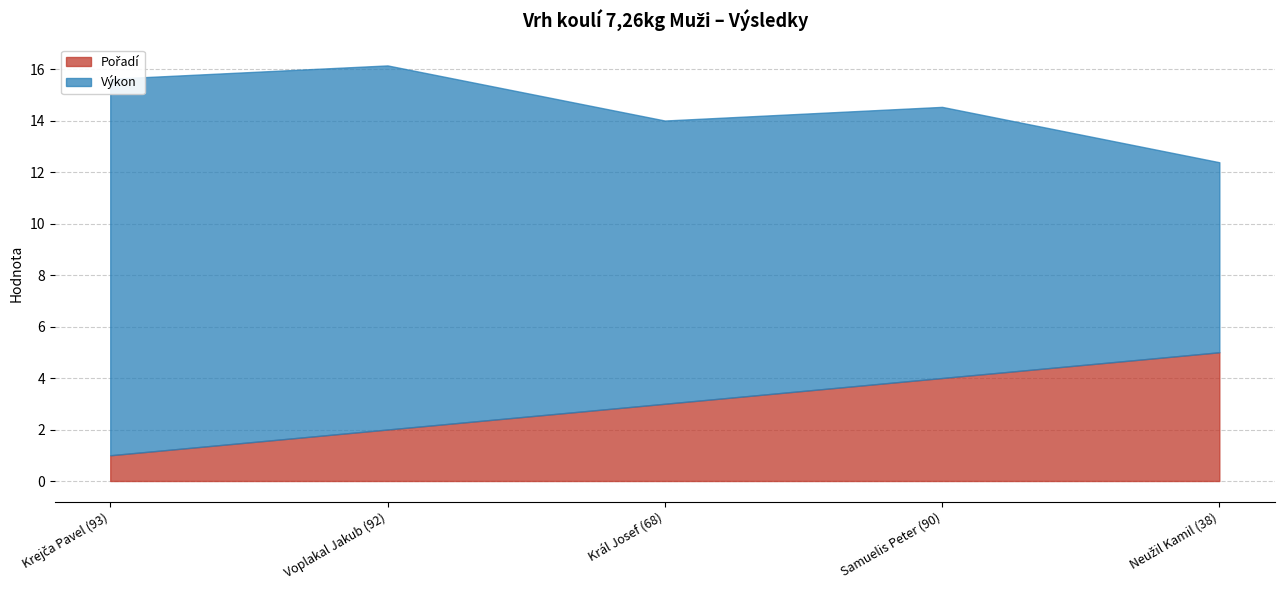

What is the value of the 1st point from the left?

1